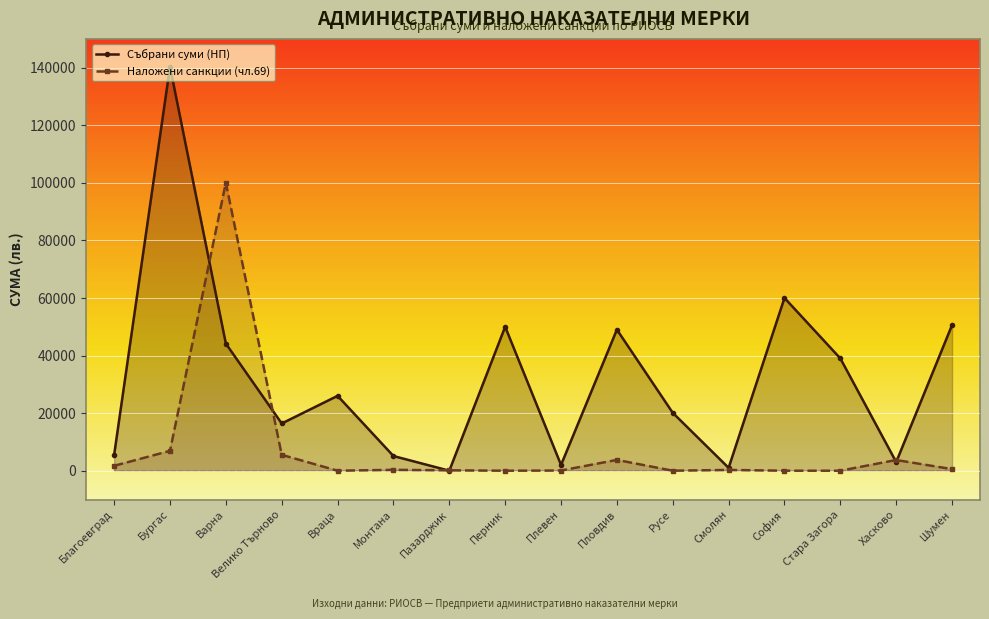

Reading right to left, list all the values displayed in this chart.

Събрани суми (НП): Шумен=50600.0	Хасково=3000.0	Стара Загора=39000.0	София=60000.0	Смолян=1000.0	Русе=20100.0	Пловдив=49000.0	Плевен=2000.0	Перник=50000.0	Пазарджик=0.0	Монтана=5100.0	Враца=26000.0	Велико Търново=16400.0	Варна=44150.0	Бургас=140300.0	Благоевград=5500.0
Наложени санкции (чл.69): Шумен=547.0	Хасково=3715.0	Стара Загора=0.0	София=0.0	Смолян=272.0	Русе=0.0	Пловдив=3751.4	Плевен=63.0	Перник=0.0	Пазарджик=136.0	Монтана=309.1	Враца=0.0	Велико Търново=5516.0	Варна=100015.5	Бургас=6891.0	Благоевград=1697.5